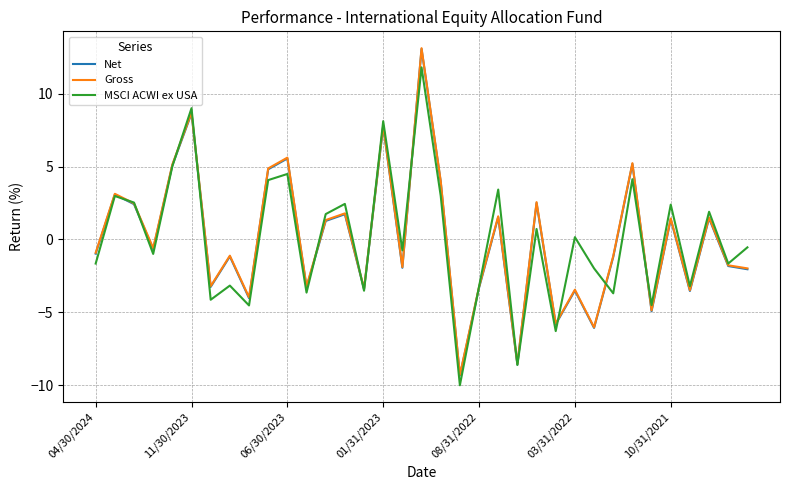

True or false: Net has more than 0 points higher than both neighbors.

True